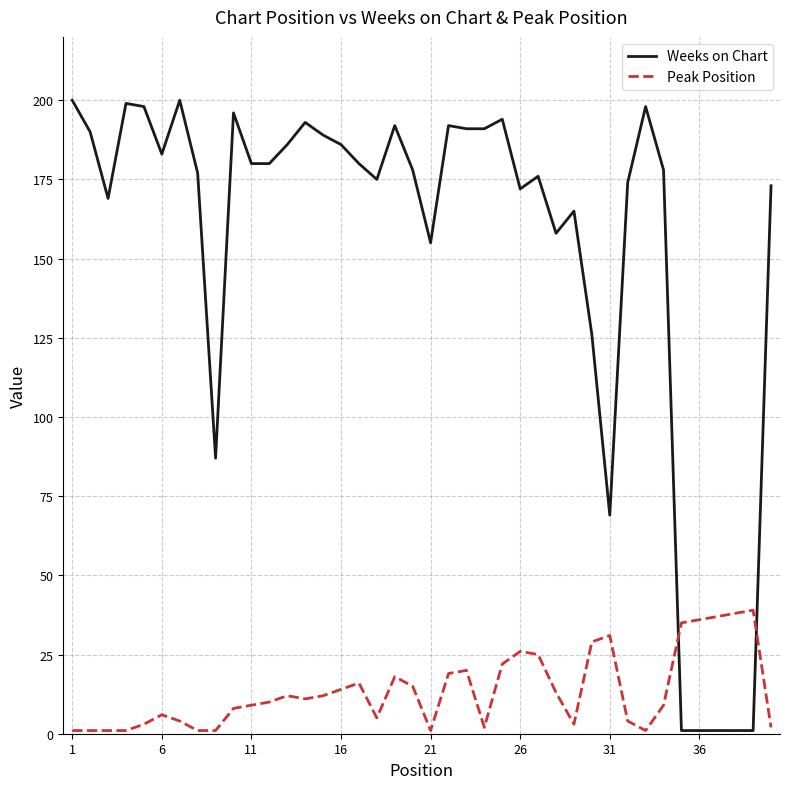

Reading right to left, what are all the values shown in this chart?

Weeks on Chart: 173	1	1	1	1	1	178	198	174	69	126	165	158	176	172	194	191	191	192	155	178	192	175	180	186	189	193	186	180	180	196	87	177	200	183	198	199	169	190	200
Peak Position: 2	39	38	37	36	35	9	1	4	31	29	3	13	25	26	22	2	20	19	1	15	18	5	16	14	12	11	12	10	9	8	1	1	4	6	3	1	1	1	1